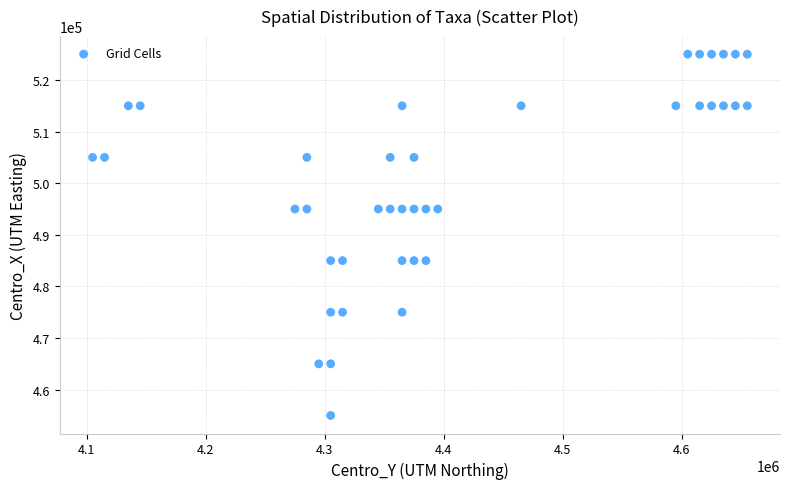

What is the range of Y values (max minus min)?

70000